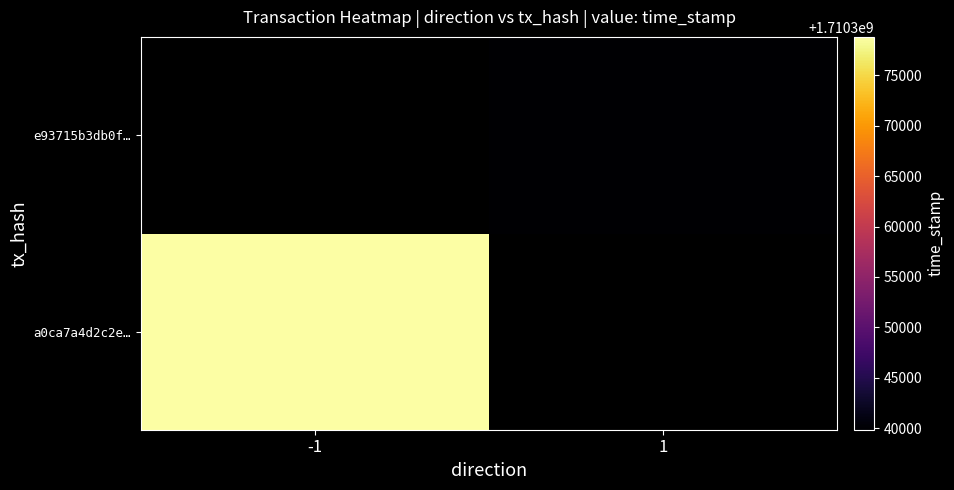

Is the value of a0ca7a4d2c2e… at -1 greater than the value of e93715b3db0f… at 1?

Yes